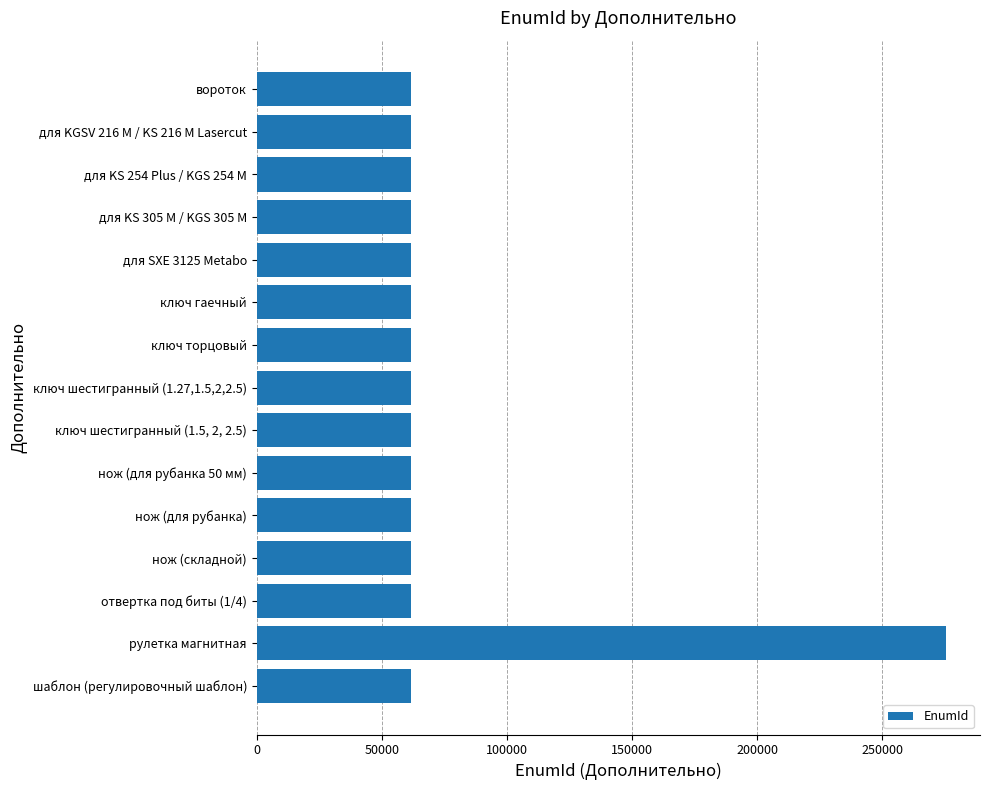

Rank the categories by value from lowest to highest.

вороток, для KGSV 216 M / KS 216 M Lasercut, для KS 254 Plus / KGS 254 M, для KS 305 M / KGS 305 M, для SXE 3125 Metabo, ключ гаечный, ключ шестигранный (1.27,1.5,2,2.5), ключ шестигранный (1.5, 2, 2.5), ключ торцовый, нож (для рубанка), нож (для рубанка 50 мм), нож (складной), отвертка под биты (1/4), шаблон (регулировочный шаблон), рулетка магнитная